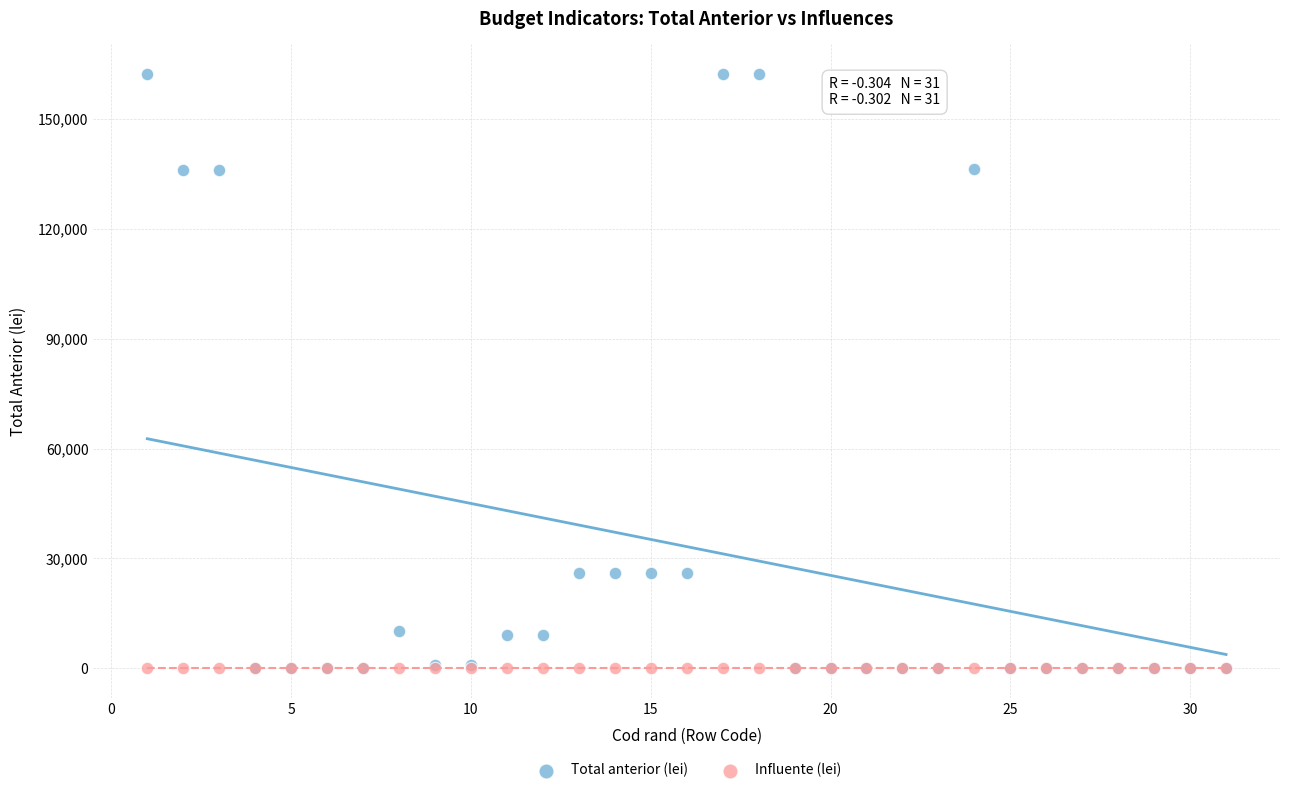

Which series reaches the maximum Y coordinate?

Total anterior (lei)